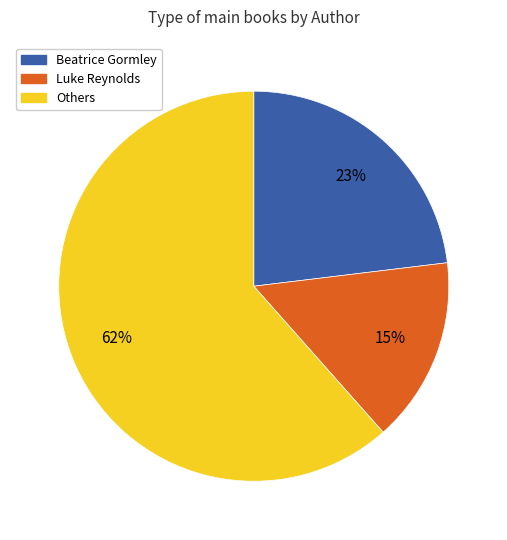

Does any single category account for the majority?

Yes